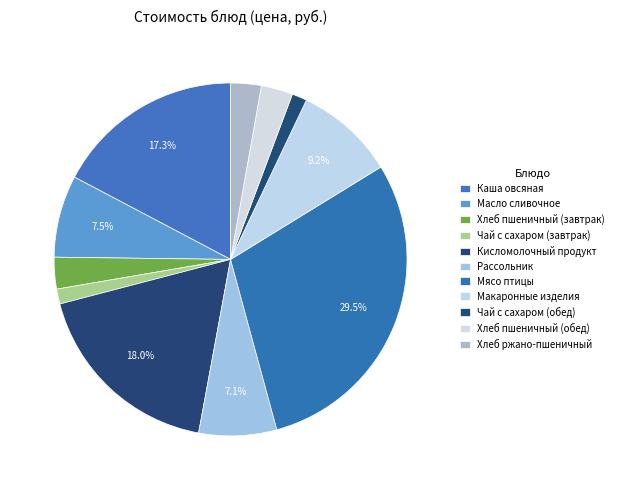

Count the number of slices in the pie.

11